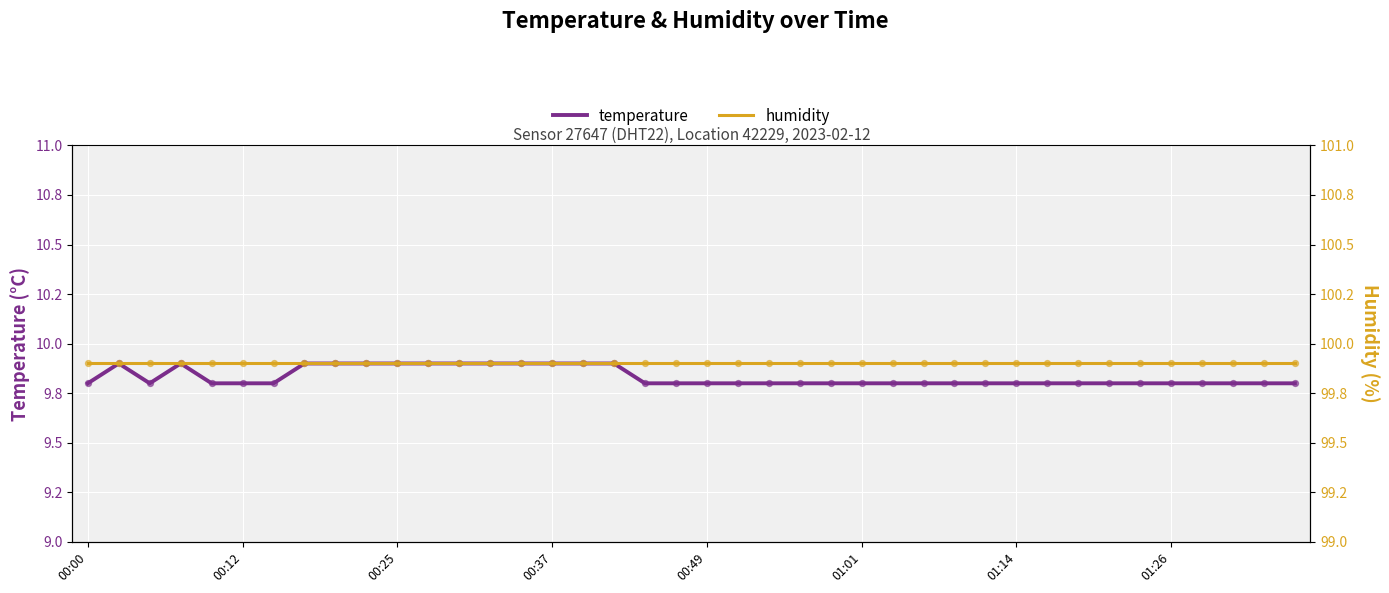

At how many categories does at least one series exceed 46?

40